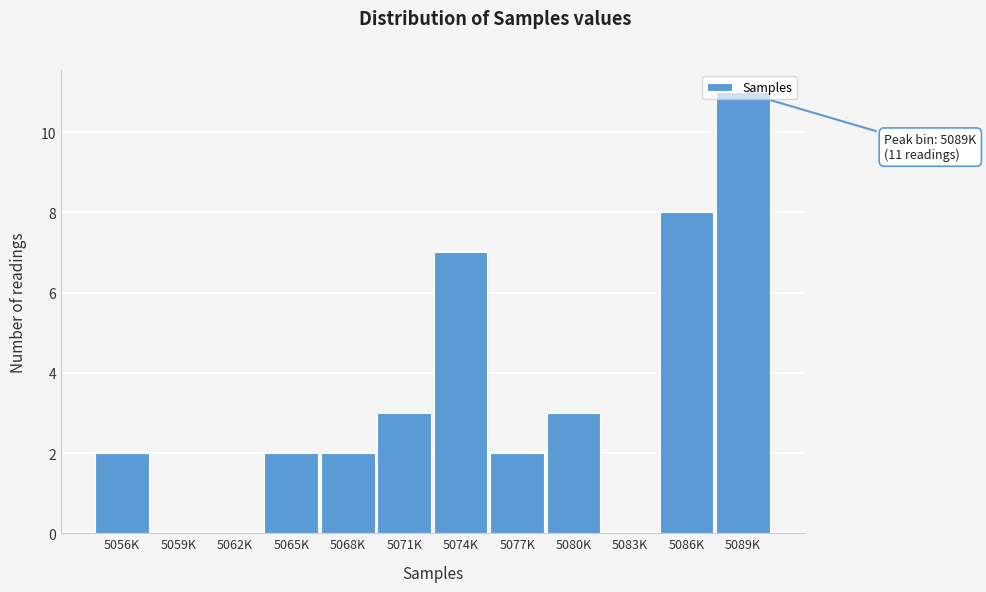

True or false: the data shows 2 at 5056K.

True